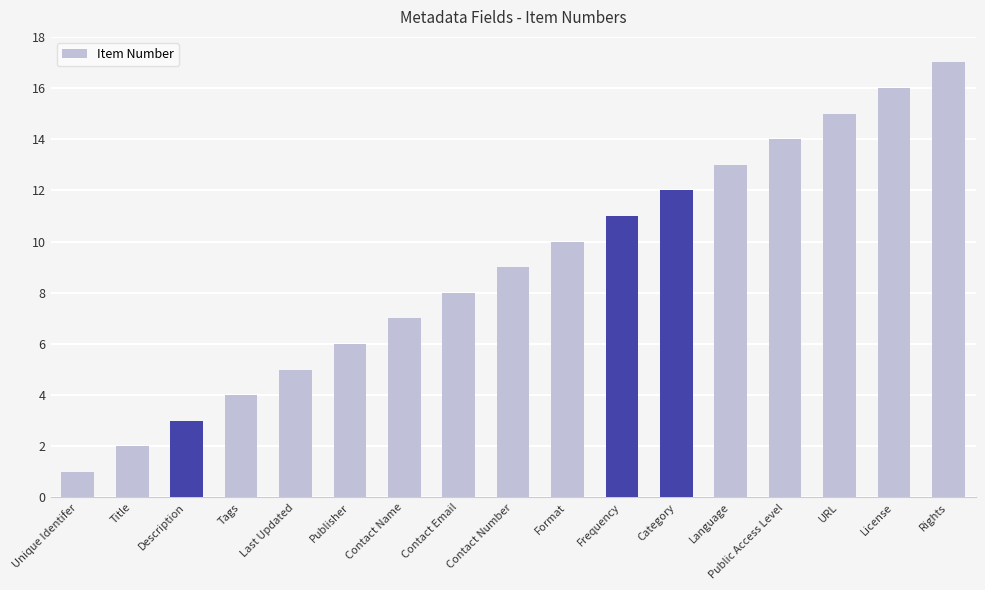

Are the bars grouped side by side (vs. stacked)?

No